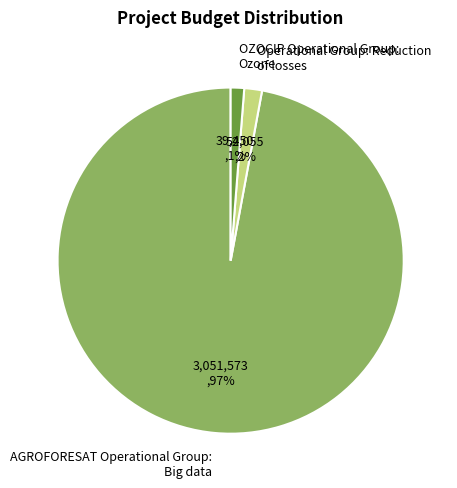

Which slice is the largest?

AGROFORESAT Operational Group: Big data